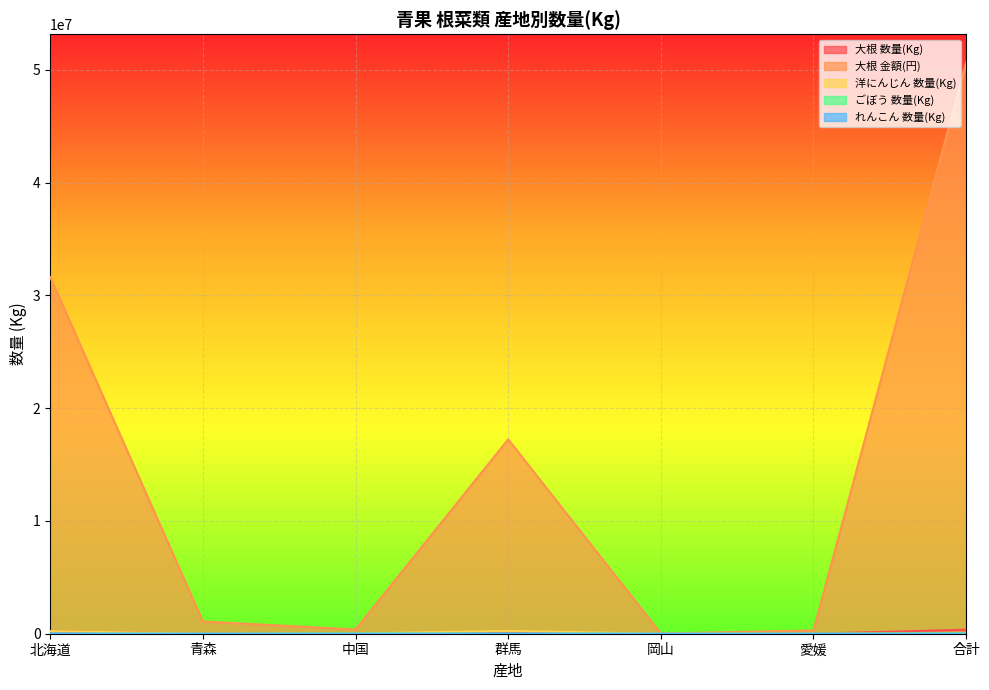

What is the sum of the ごぼう 数量(Kg) values at 群馬 and 愛媛?

3383